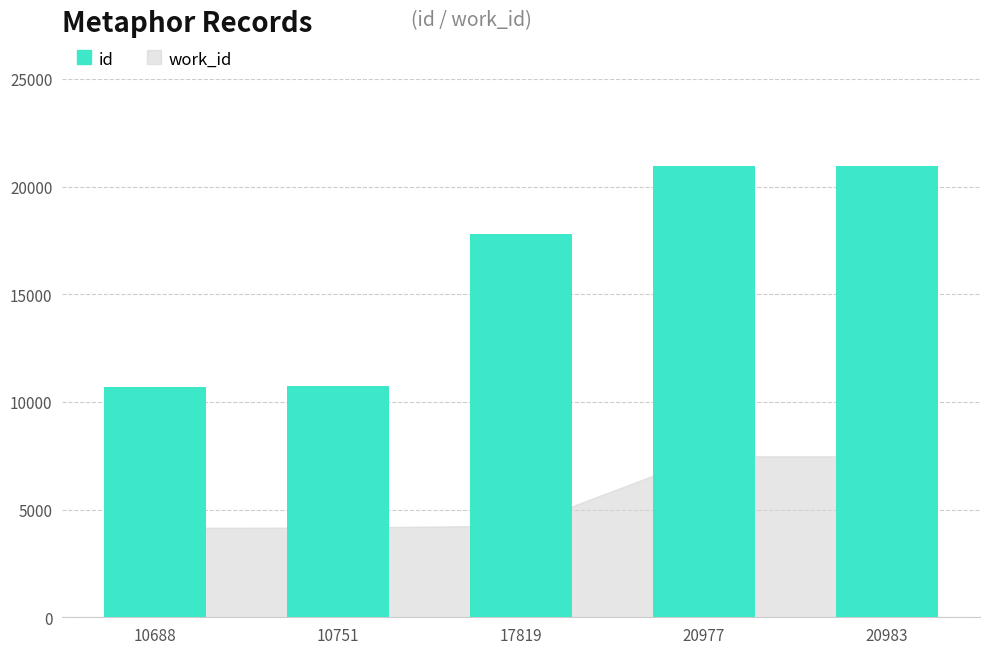

What is the change in value from 10751 to 20977?

+10226